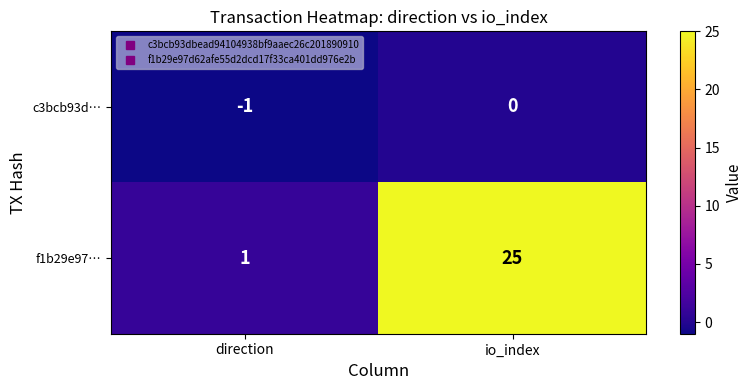

What is the total value across all series at io_index?

25